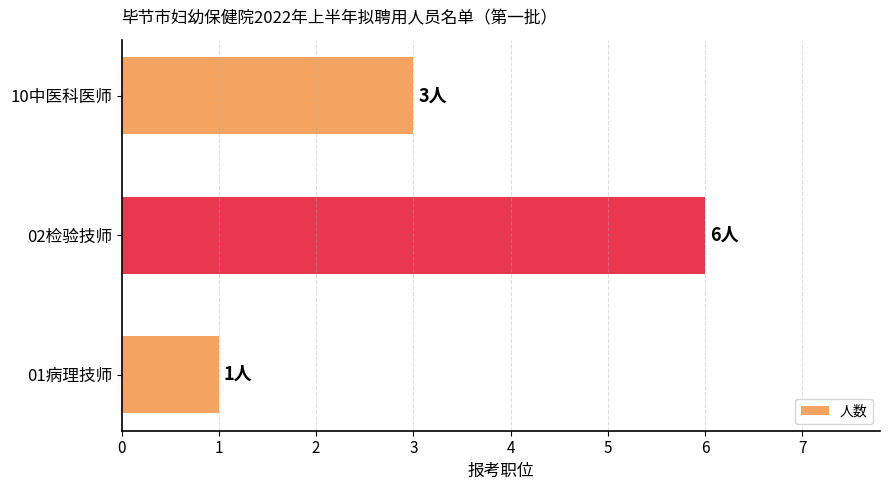

Does the chart contain stacked bars?

No